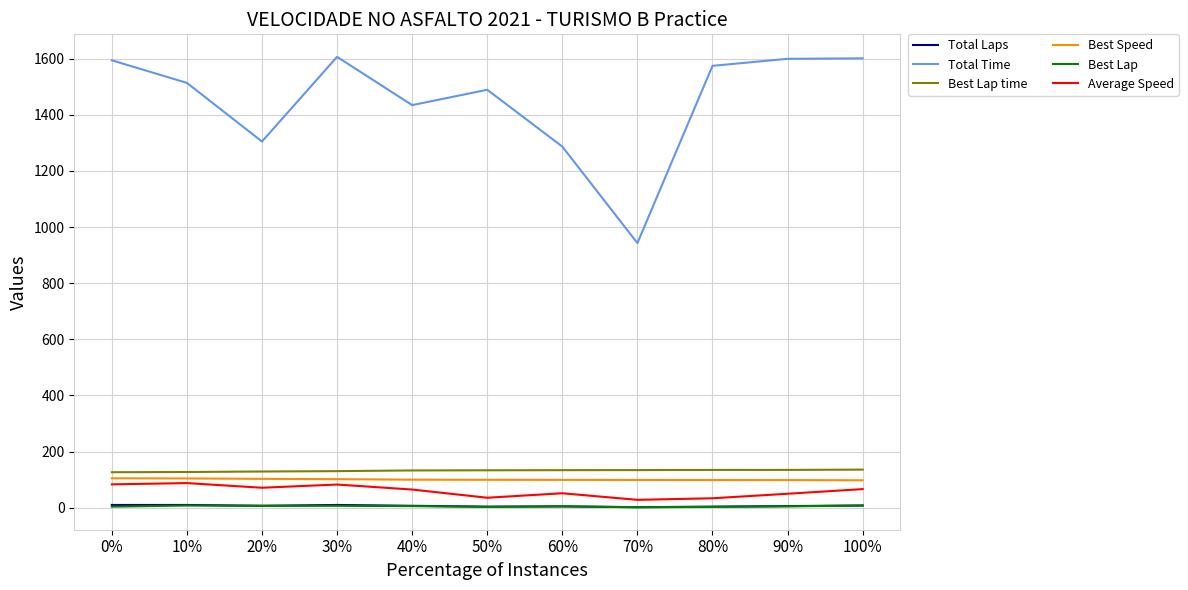

True or false: Best Speed and Total Time cross at least once.

False